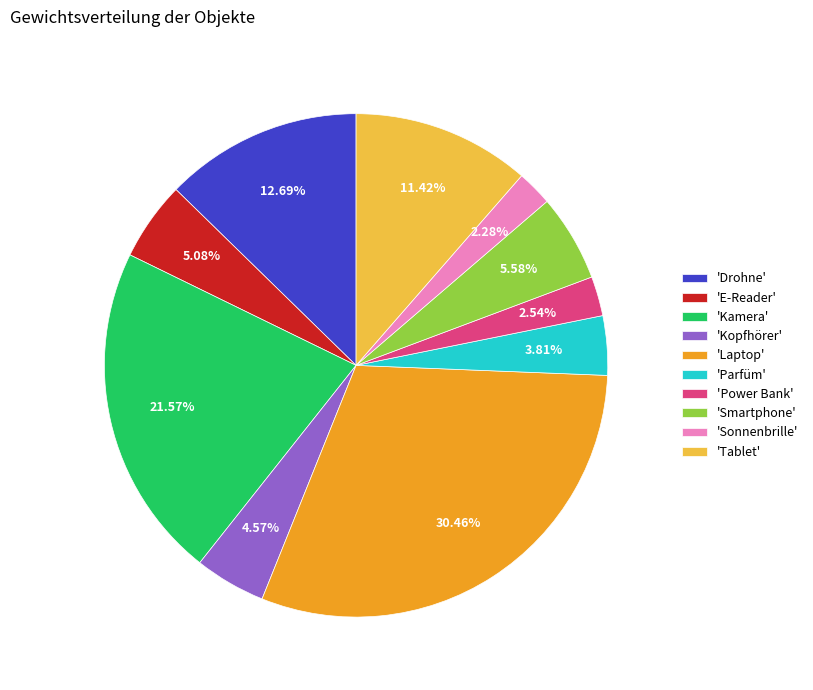

Does any single category account for the majority?

No